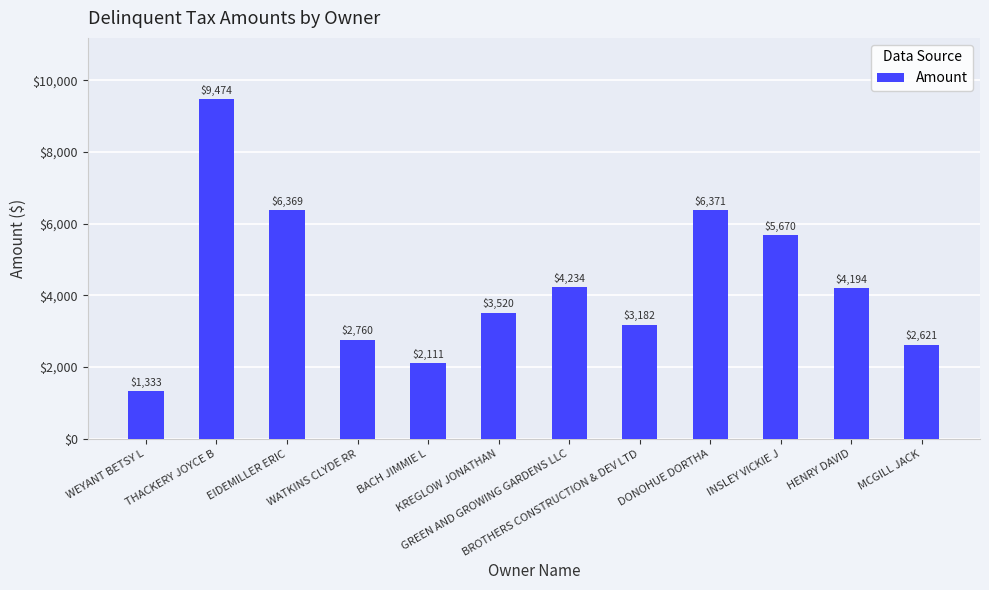

Which has a higher value, GREEN AND GROWING GARDENS LLC or MCGILL JACK?

GREEN AND GROWING GARDENS LLC